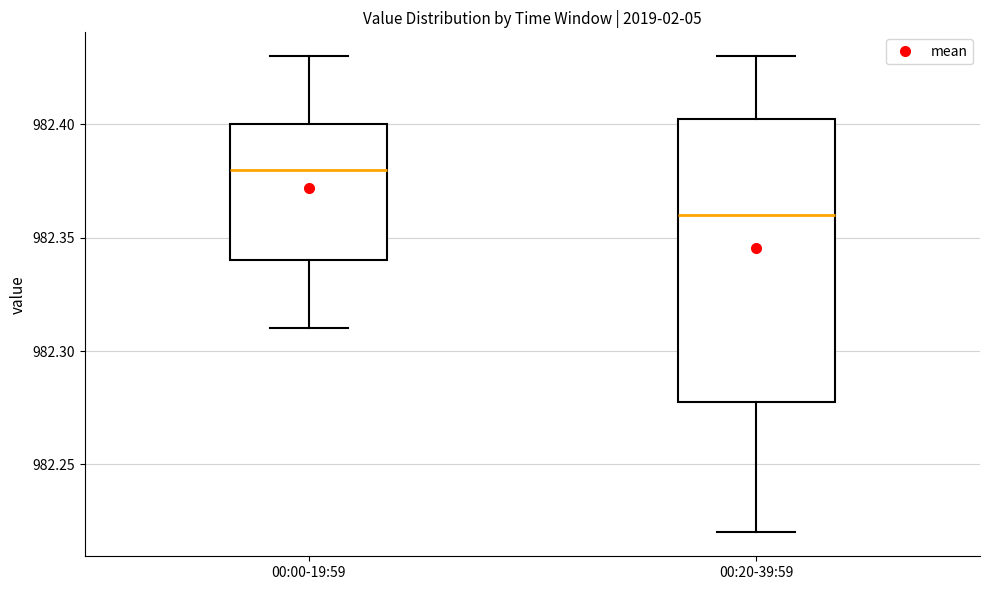

Reading left to right, read every box against the y-axis: the position of its median line, the range the box covers, and the ends of its whiskers. The values are not printed on the chart, so give them approximately, as read against the axis.

00:00-19:59: median 982.380, box 982.340 to 982.400, whiskers 982.310 to 982.430
00:20-39:59: median 982.360, box 982.280 to 982.405, whiskers 982.220 to 982.430